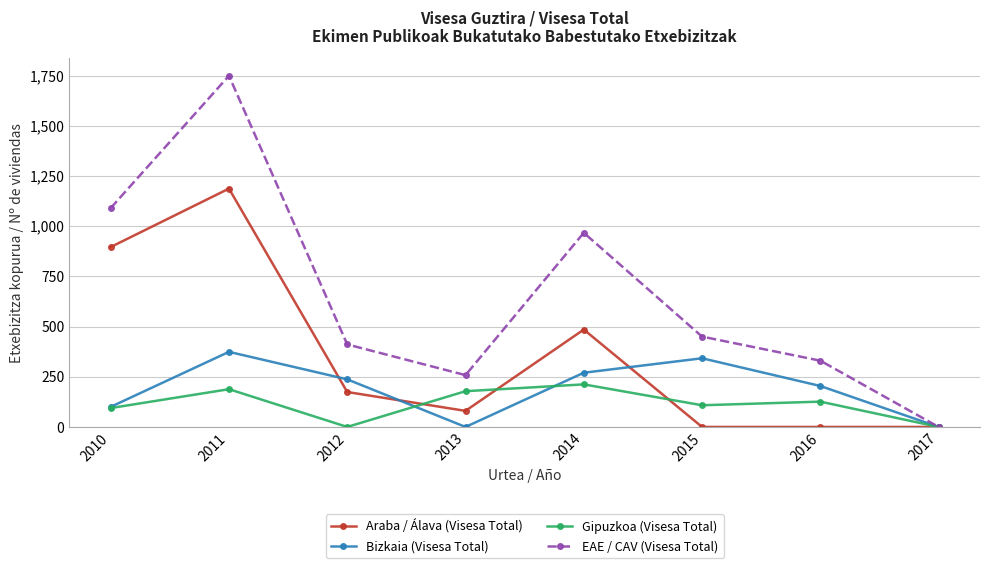

What is the spread (max minus min) of values at 2013?

258